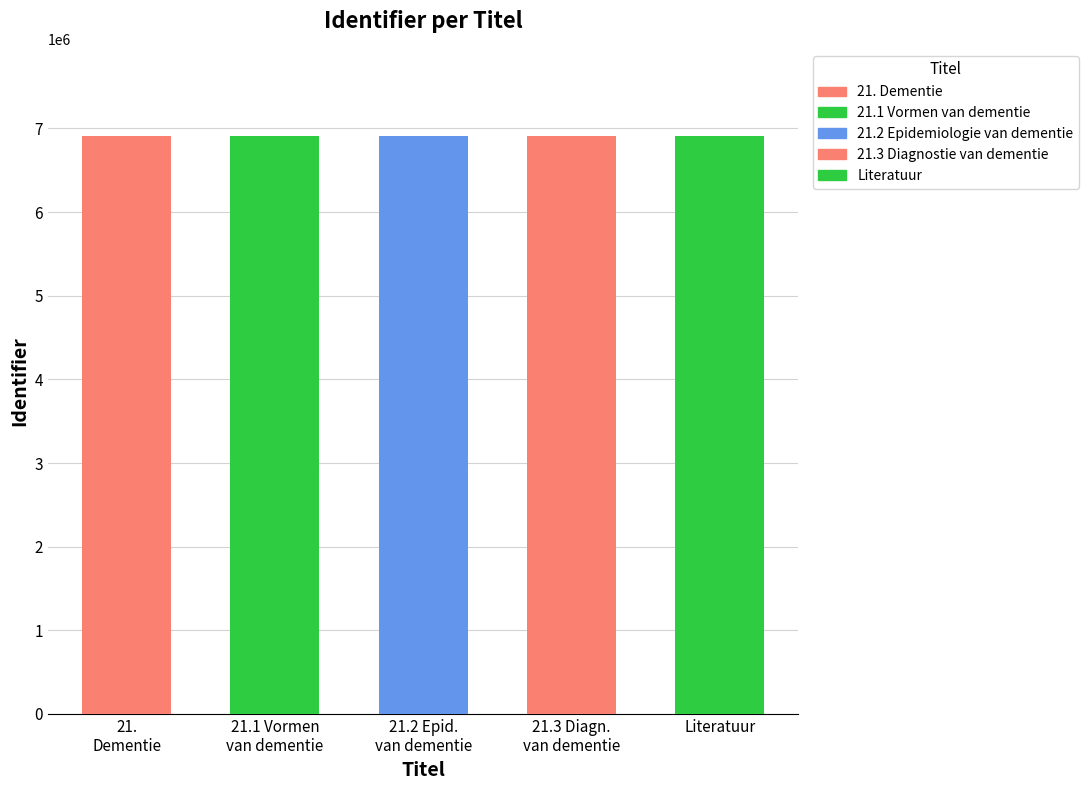

Count the number of categories in the chart.

5